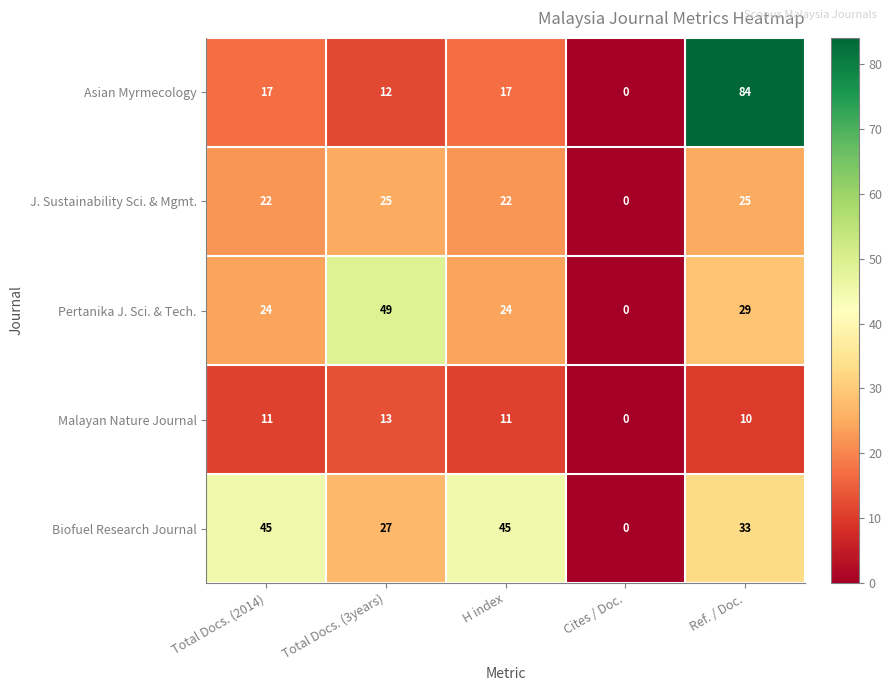

How many Pertanika J. Sci. & Tech. values are between 24 and 29?

3